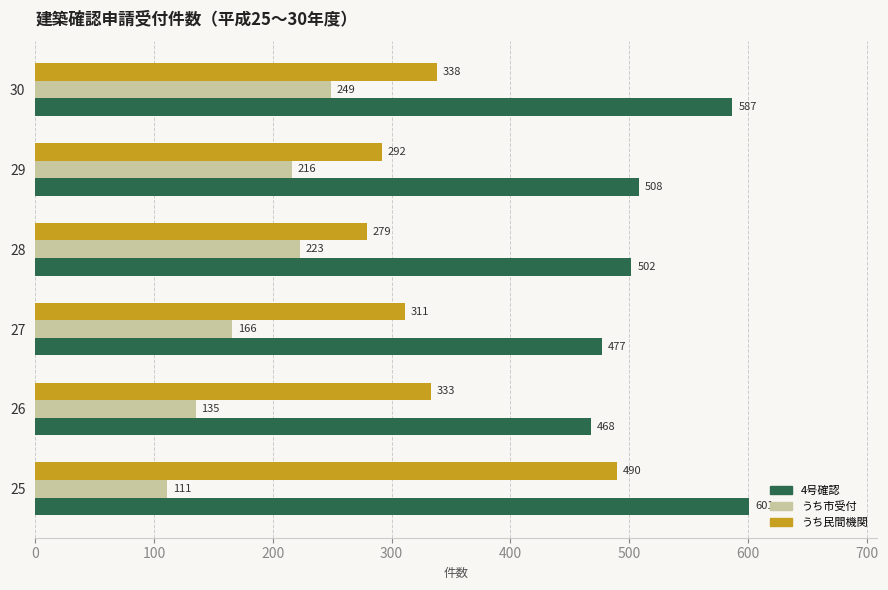

Is the value of うち市受付 at 28 greater than the value of うち民間機関 at 27?

No